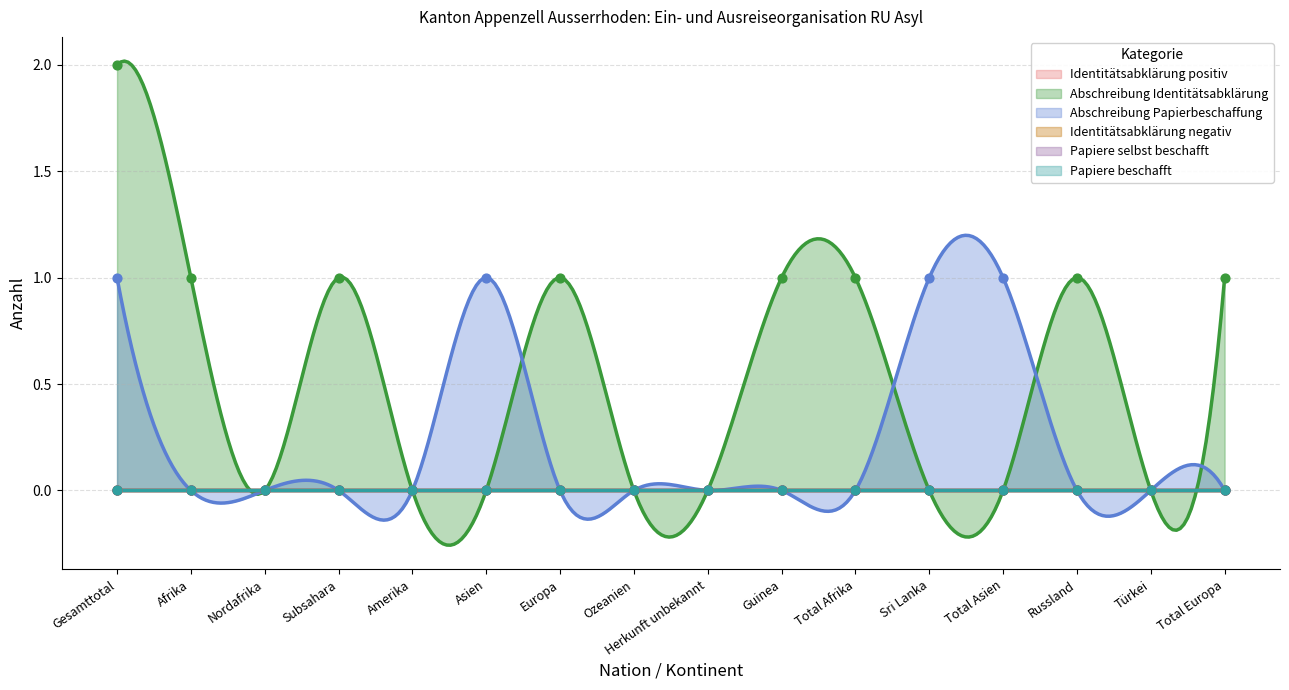

What is the total value across all series at Europa?

1